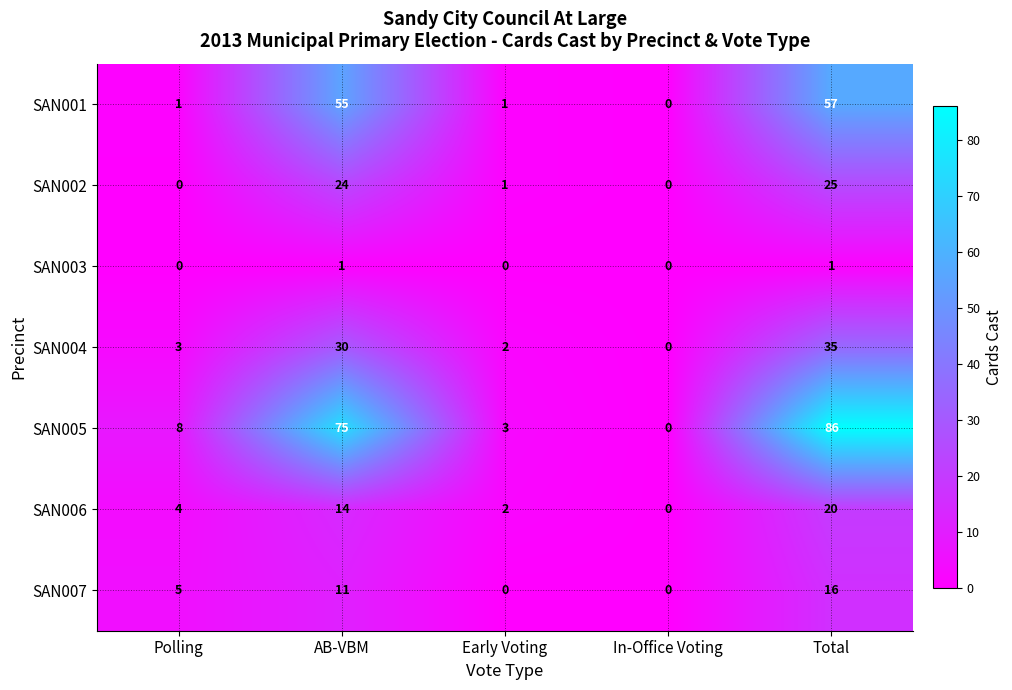

Where is SAN006 nearest to the value 10?

AB-VBM